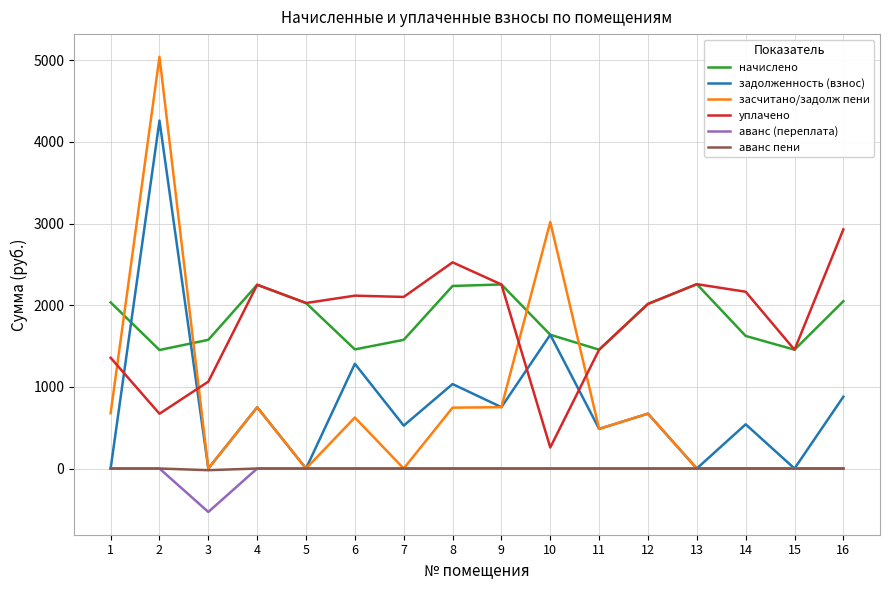

Which series changed the most between 11 and 14?

уплачено